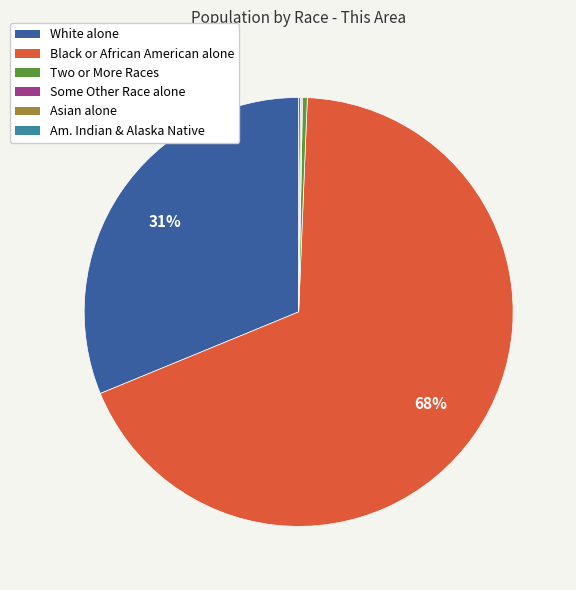

To the nearest percent, what is the average slice percentage?

17%